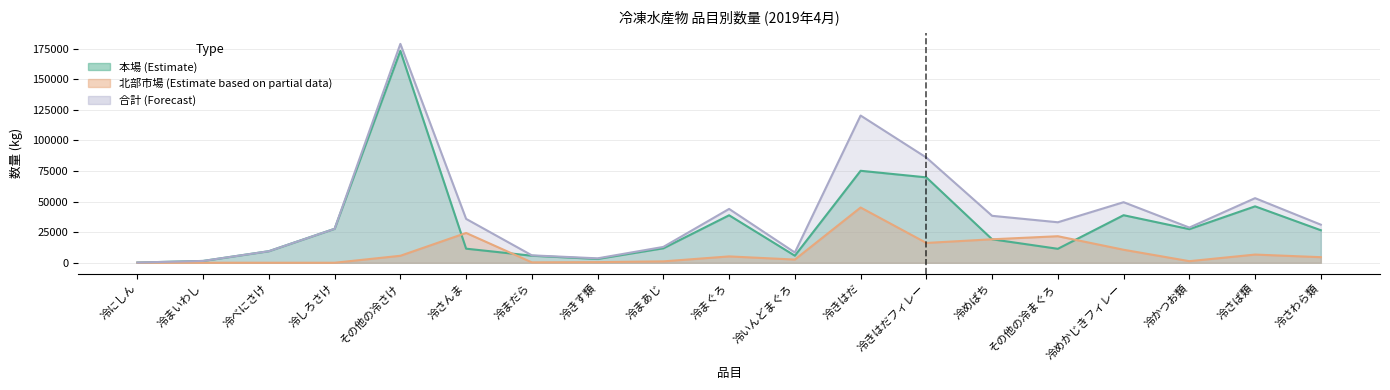

List the series in order of their overall mean, lowest first.

北部市場_数量, 本場_数量, 合計_数量